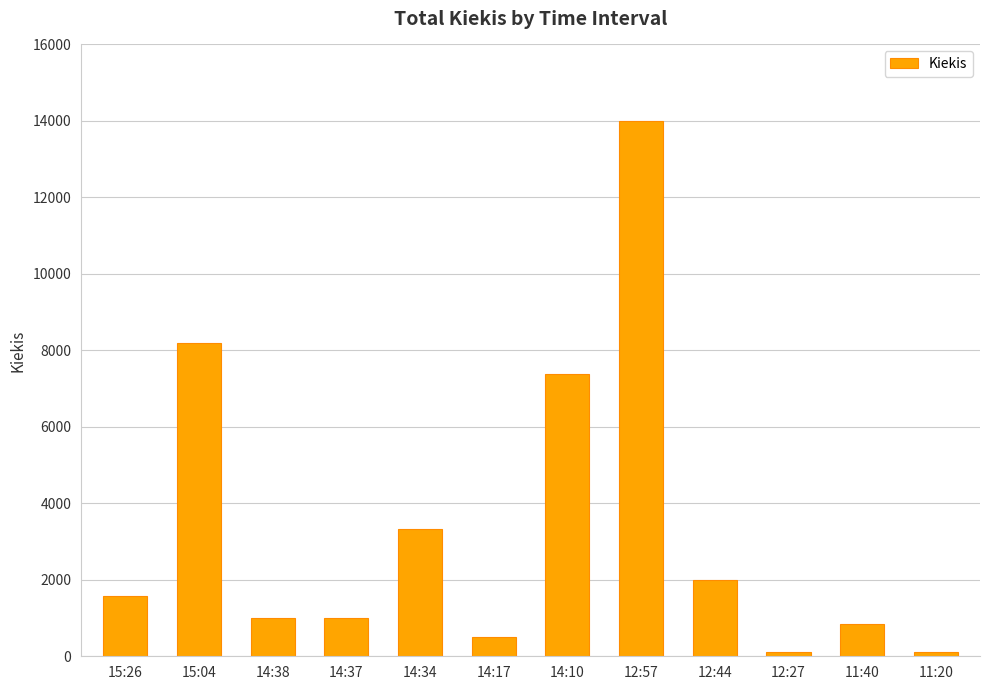

What is the difference between the maximum and minimum values?

13900